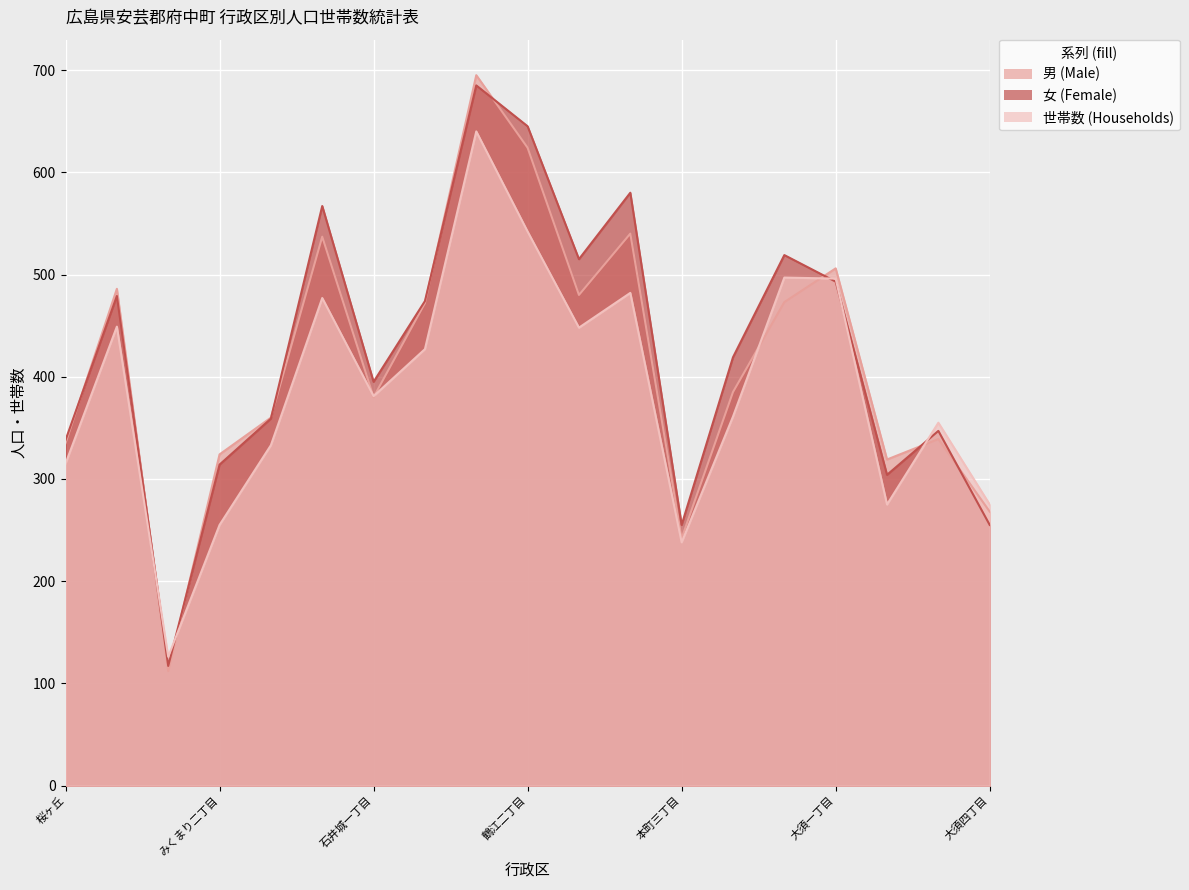

In 世帯数 (Households), how many points are higher than both neighbors (excluding endpoints)?

6